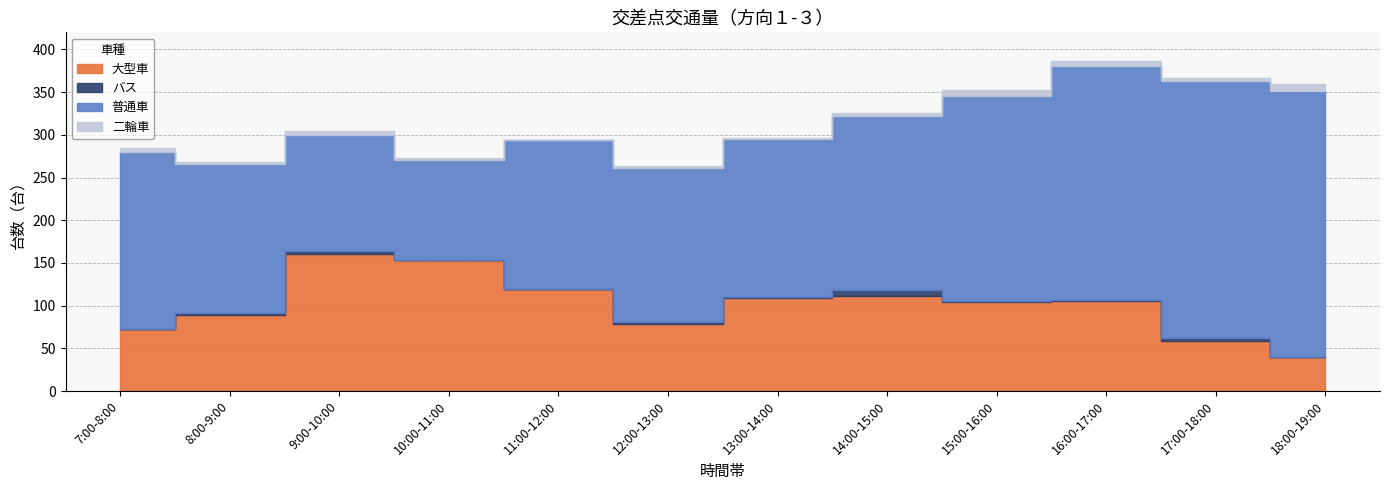

What is the label of the 5th point from the left?

11:00-12:00